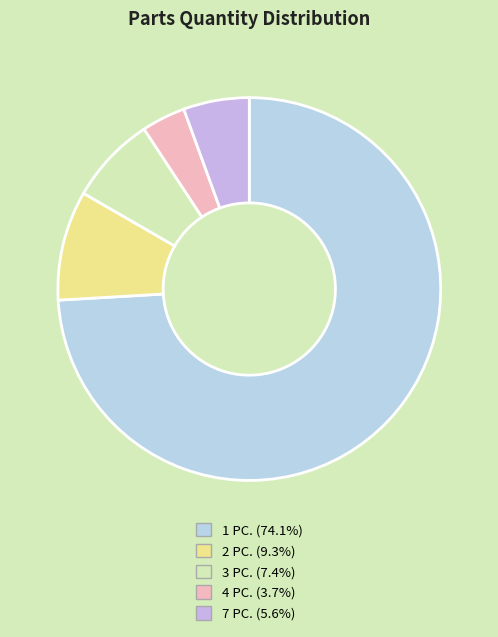

Is 7 PC. the majority of the pie?

No